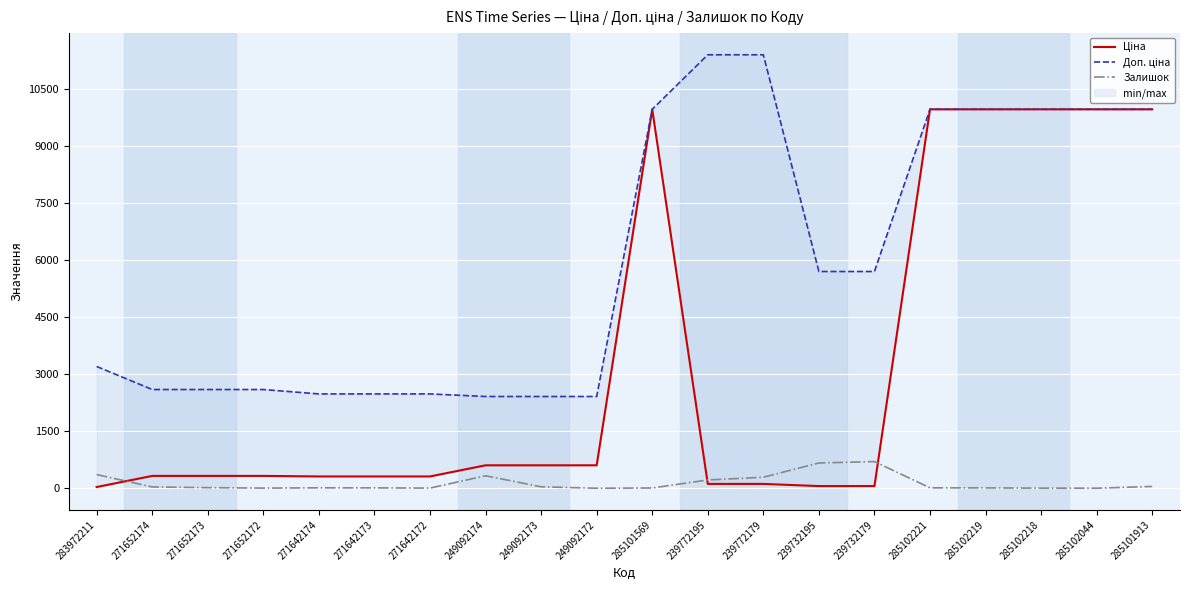

What position from the right is 285102044?

2